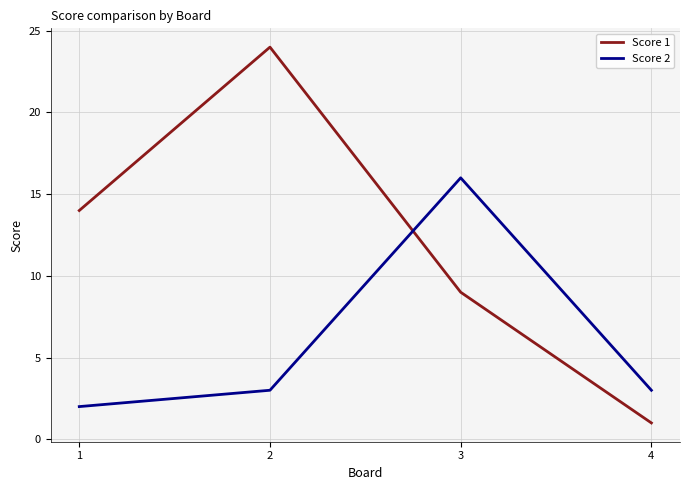

At how many categories does at least one series exceed 15?

2